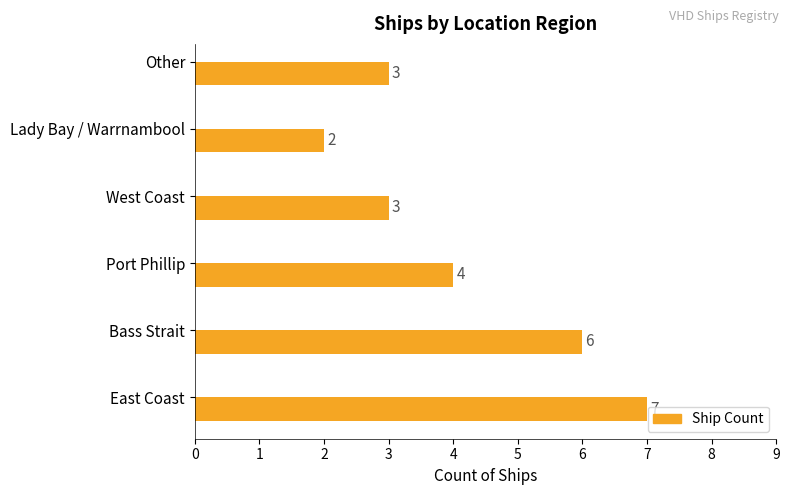

What is the maximum value shown in the chart?

7